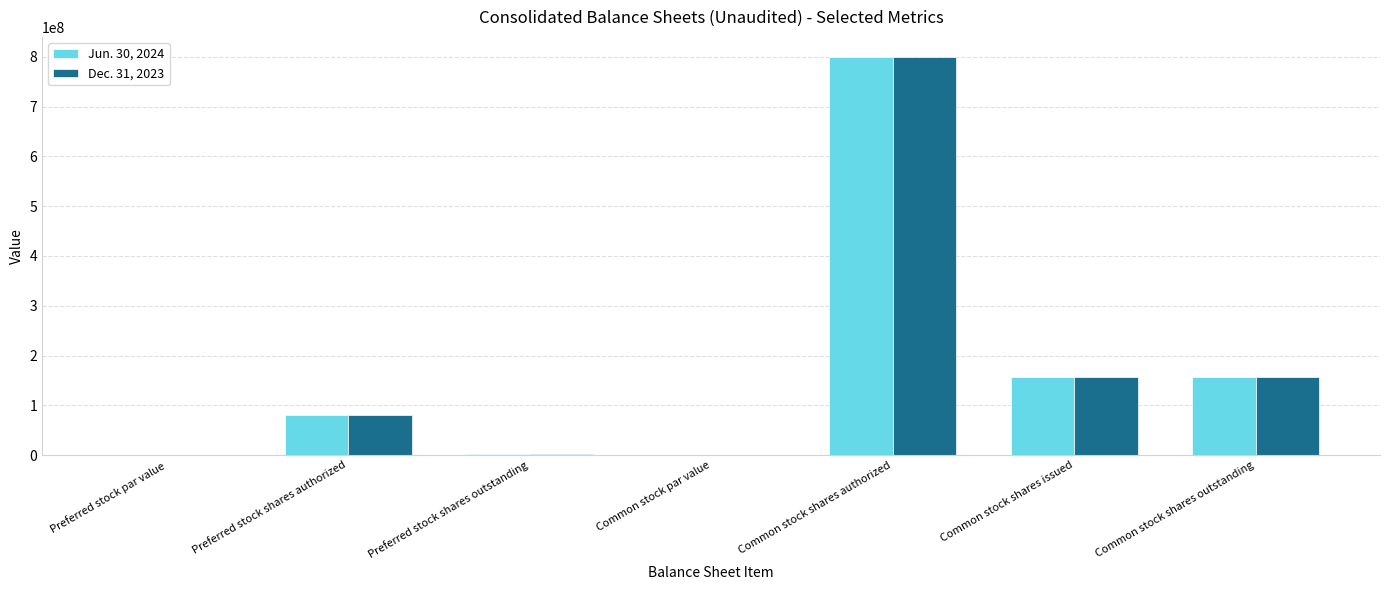

What is the sum of all Dec. 31, 2023 values?

1194474286.0